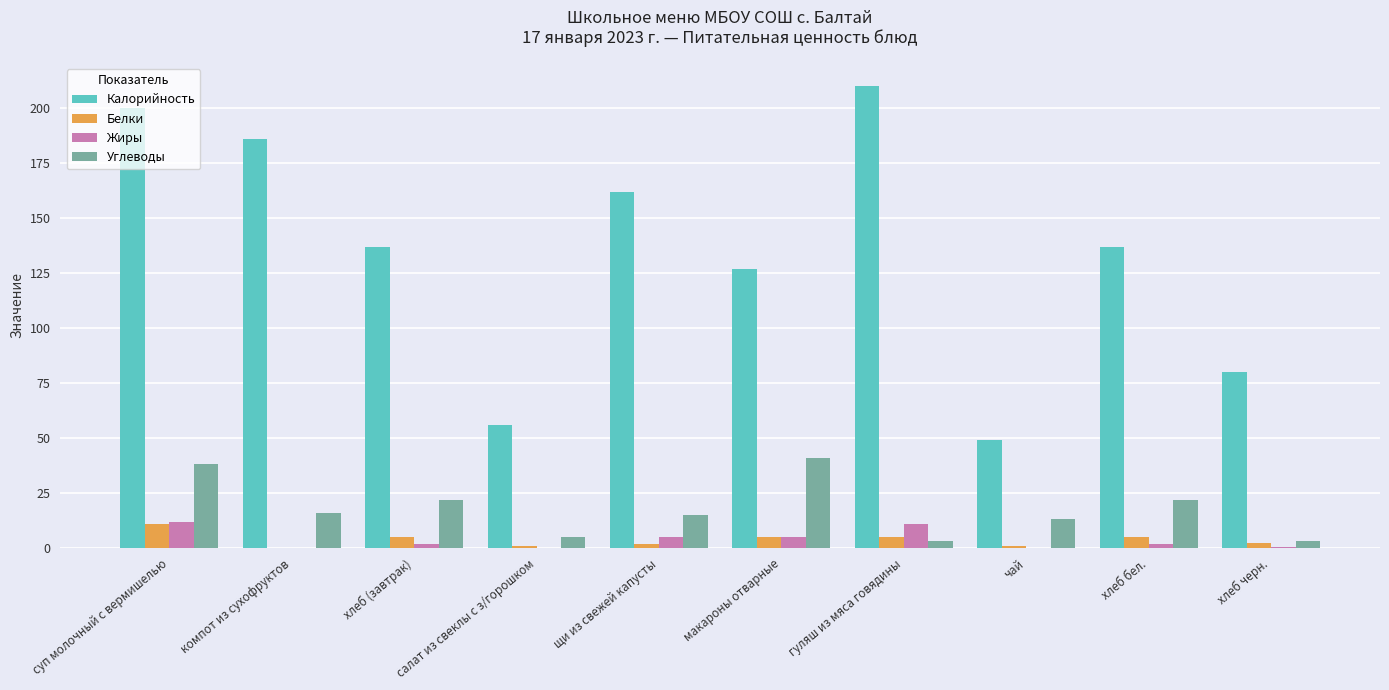

Is the value of Жиры at чай greater than the value of Углеводы at суп молочный с вермишелью?

No